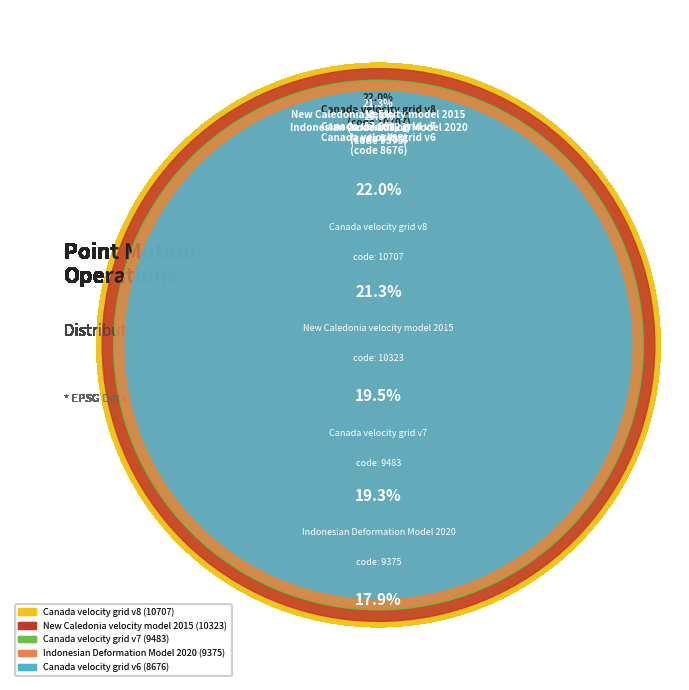

Is there a majority slice in this chart?

No